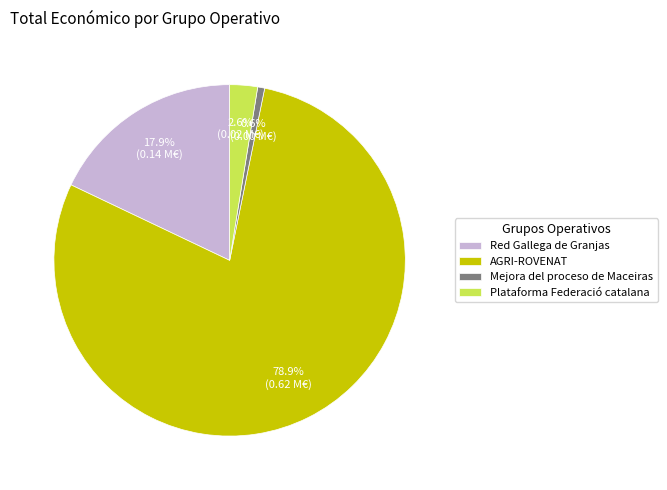

Is there a majority slice in this chart?

Yes